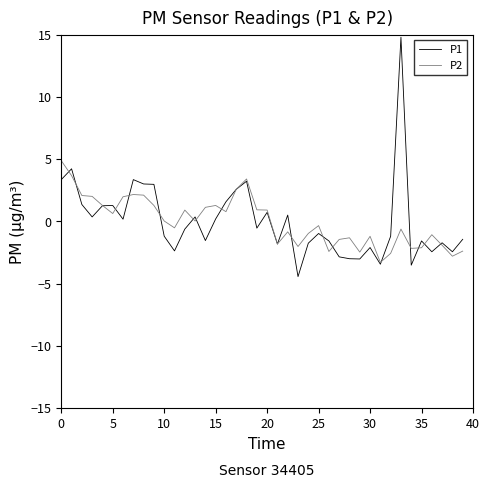

List the series in order of their peak value, lowest first.

P2, P1